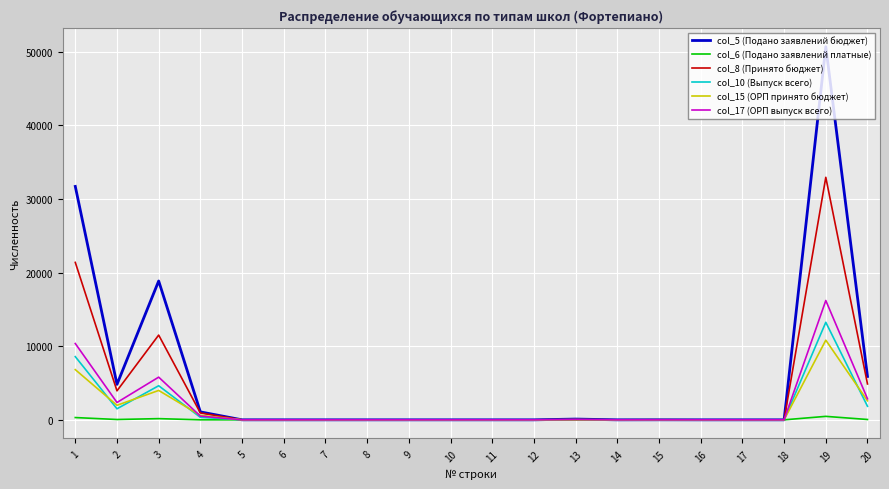

The value of col_17 (ОРП выпуск всего) at 3 is 2834. True or false?

False